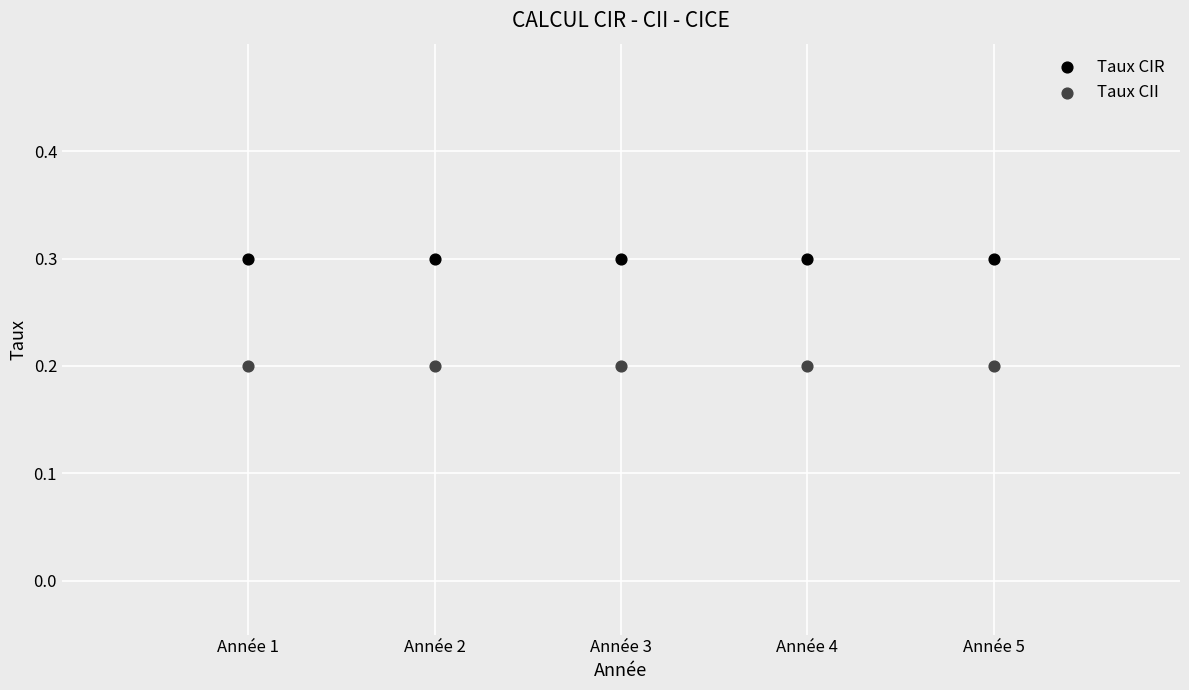

Across all data points, what is the average X value?

3.0